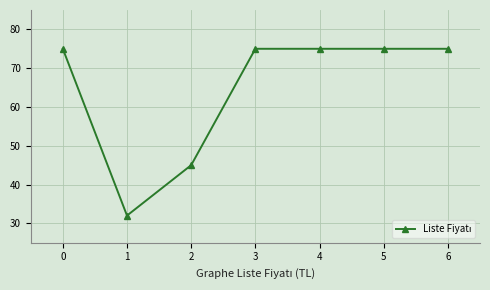

What is the ratio of the value at 6 to the value at 4?

1.0